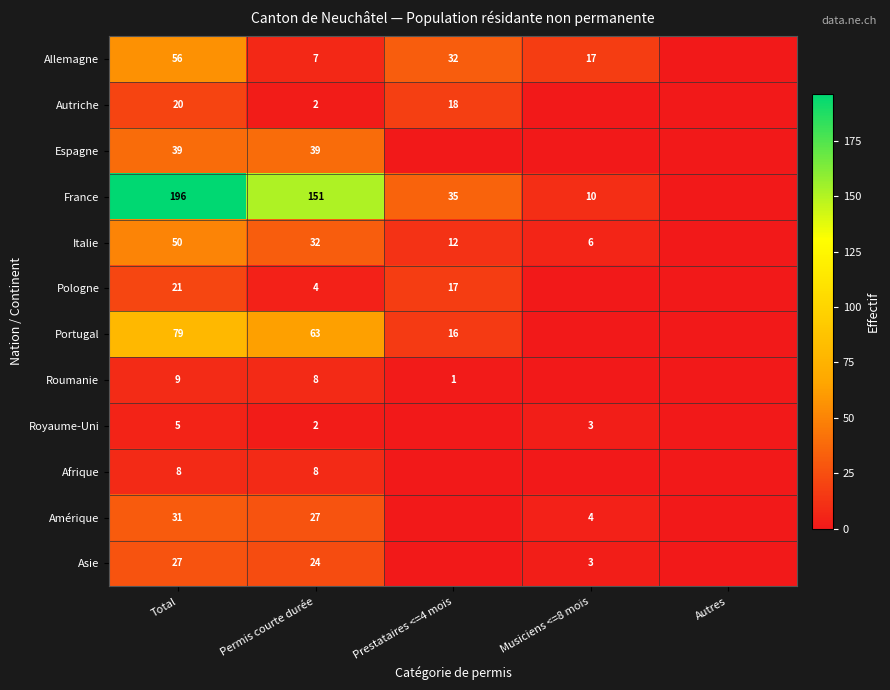

At Total, list the series in order from largest to smallest.

France, Portugal, Allemagne, Italie, Espagne, Amérique, Asie, Pologne, Autriche, Roumanie, Afrique, Royaume-Uni